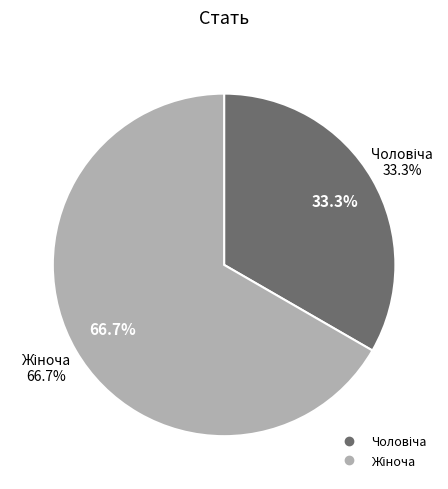

Does any single category account for the majority?

Yes